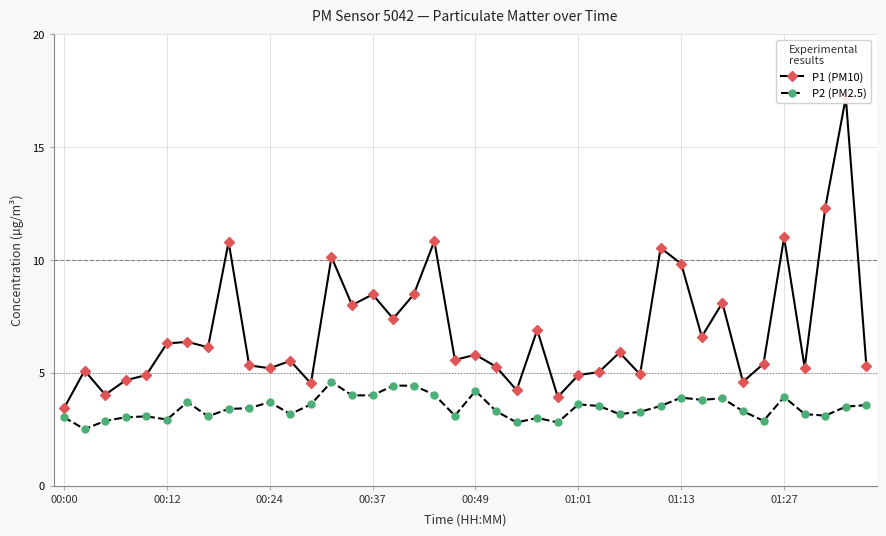

Is it true that P2 (PM2.5) equals 3.7 at 00:24?

True